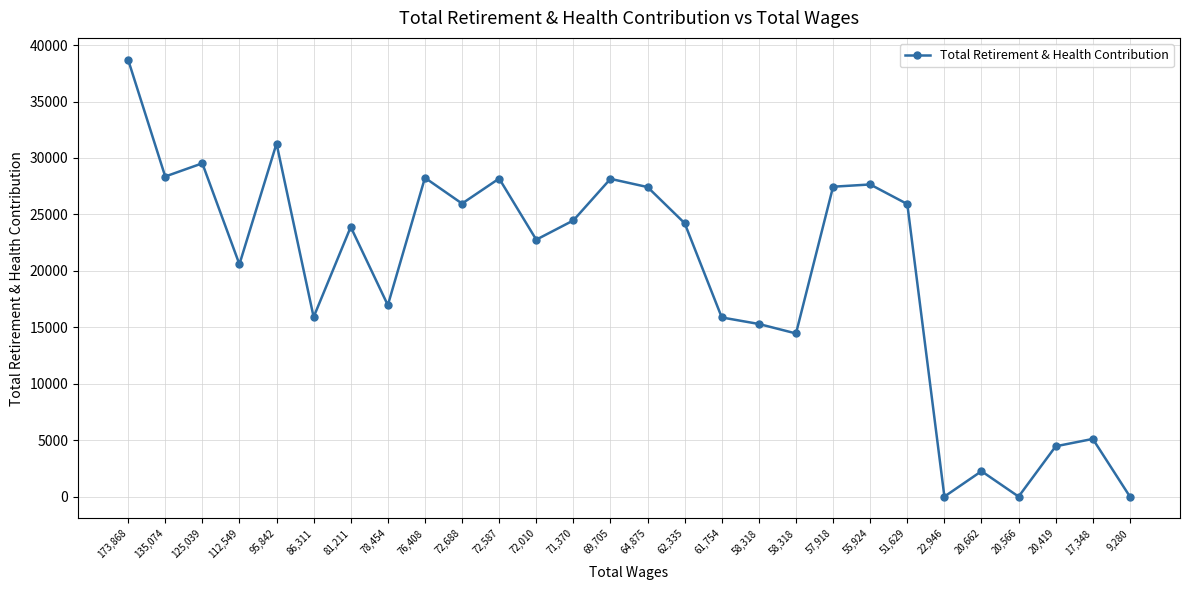

How many data points are less than 24219?

14